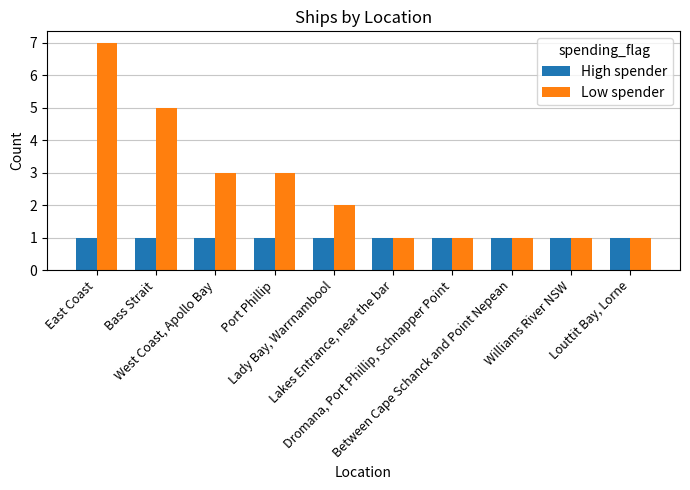

What is the minimum value for Low spender?

1